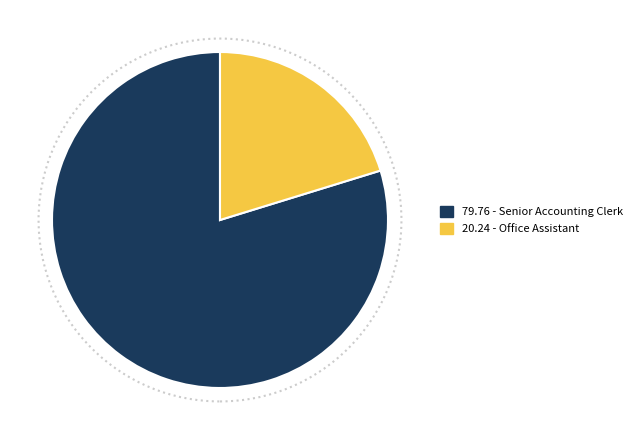

How many segments does this pie chart have?

2